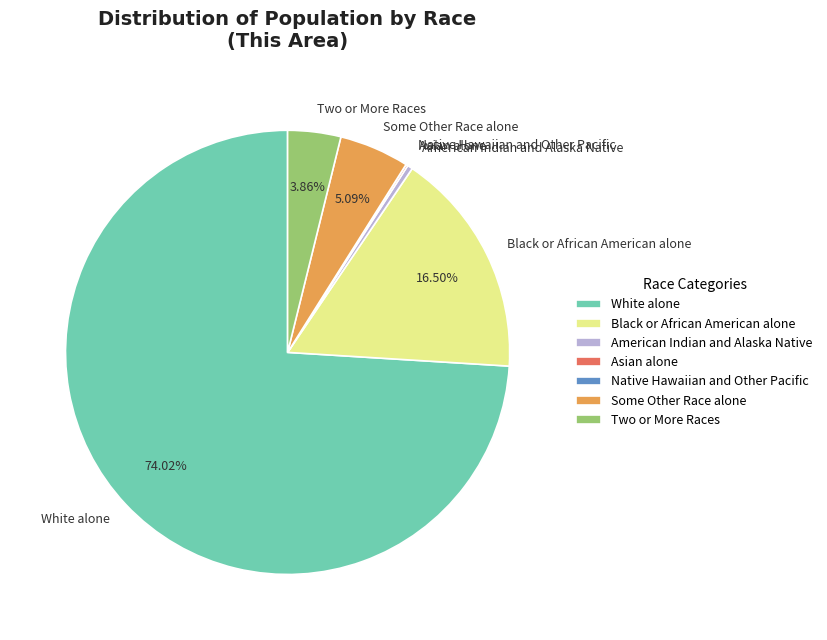

The Two or More Races slice represents 18% of the pie. True or false?

False